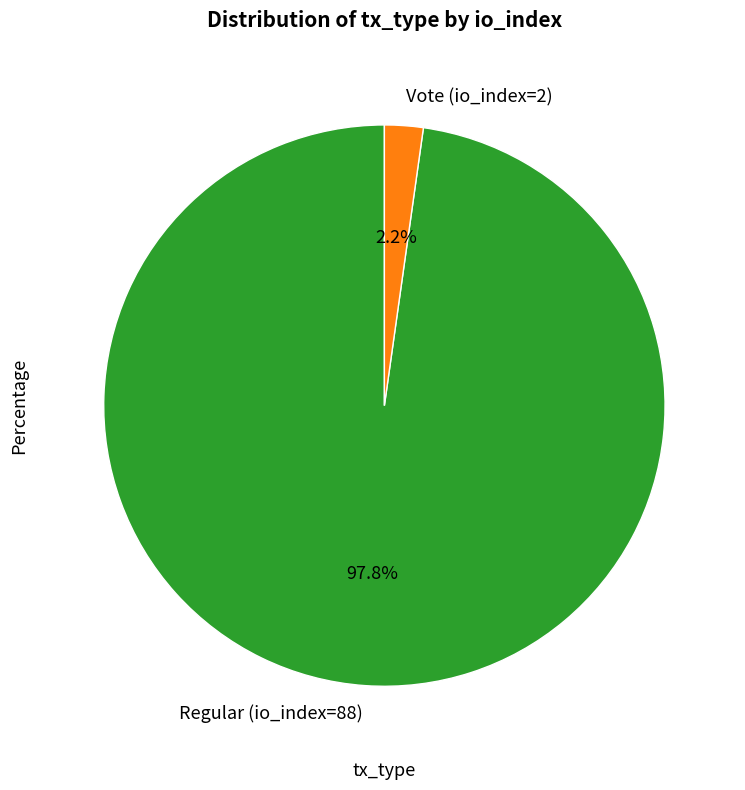

The Regular (io_index=88) slice represents 98% of the pie. True or false?

True